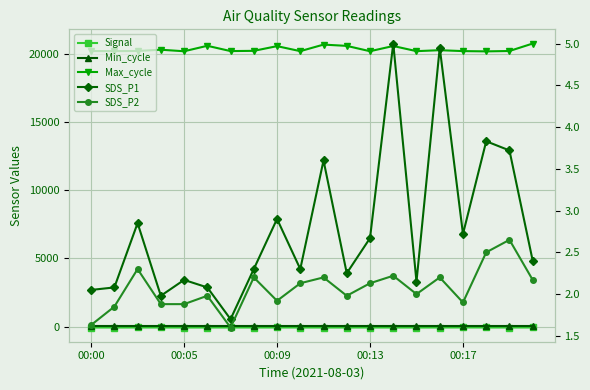

Reading left to right, what are all the values shown in this chart?

Signal: -59.0	-60.0	-58.0	-58.0	-60.0	-59.0	-58.0	-59.0	-58.0	-59.0	-59.0	-59.0	-59.0	-60.0	-59.0	-59.0	-55.0	-58.0	-59.0	-58.0
Min_cycle: 28.0	28.0	28.0	28.0	28.0	28.0	28.0	28.0	28.0	28.0	28.0	28.0	28.0	28.0	28.0	28.0	28.0	28.0	28.0	28.0
Max_cycle: 20186.0	20179.0	20188.0	20281.0	20168.0	20568.0	20181.0	20199.0	20543.0	20176.0	20656.0	20562.0	20171.0	20553.0	20176.0	20246.0	20180.0	20160.0	20187.0	20734.0
SDS_P1: 2.0	2.1	2.9	2.0	2.2	2.1	1.7	2.3	2.9	2.3	3.6	2.2	2.7	5.0	2.1	5.0	2.7	3.8	3.7	2.4
SDS_P2: 1.6	1.9	2.3	1.9	1.9	2.0	1.6	2.2	1.9	2.1	2.2	2.0	2.1	2.2	2.0	2.2	1.9	2.5	2.6	2.2